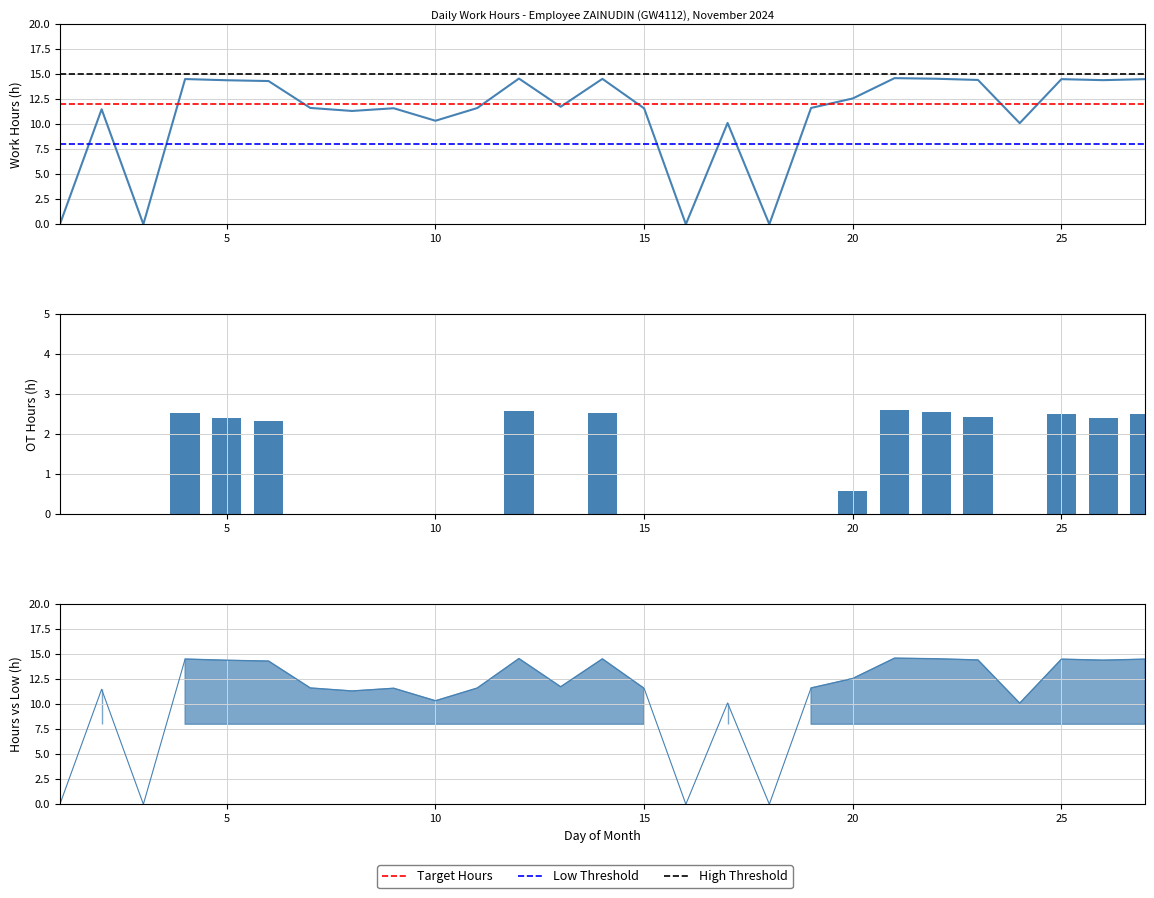

What is the difference between the maximum and minimum values?

14.6